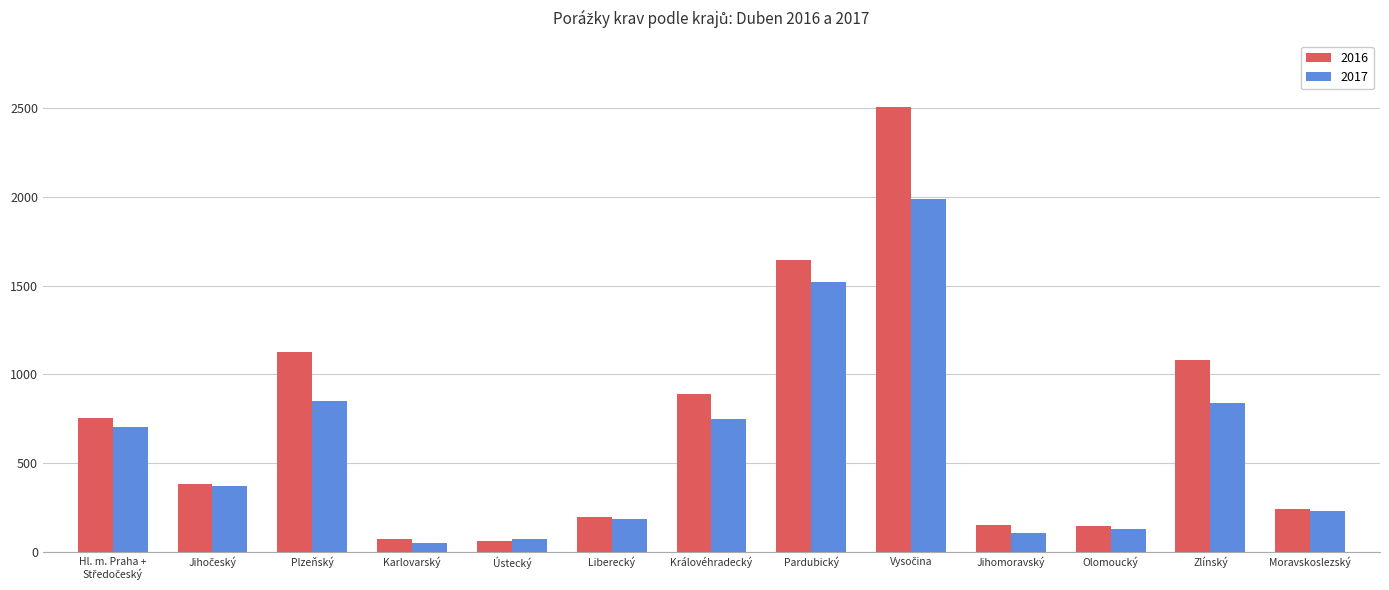

Is the value of 2017 at Ústecký greater than the value of 2016 at Zlínský?

No